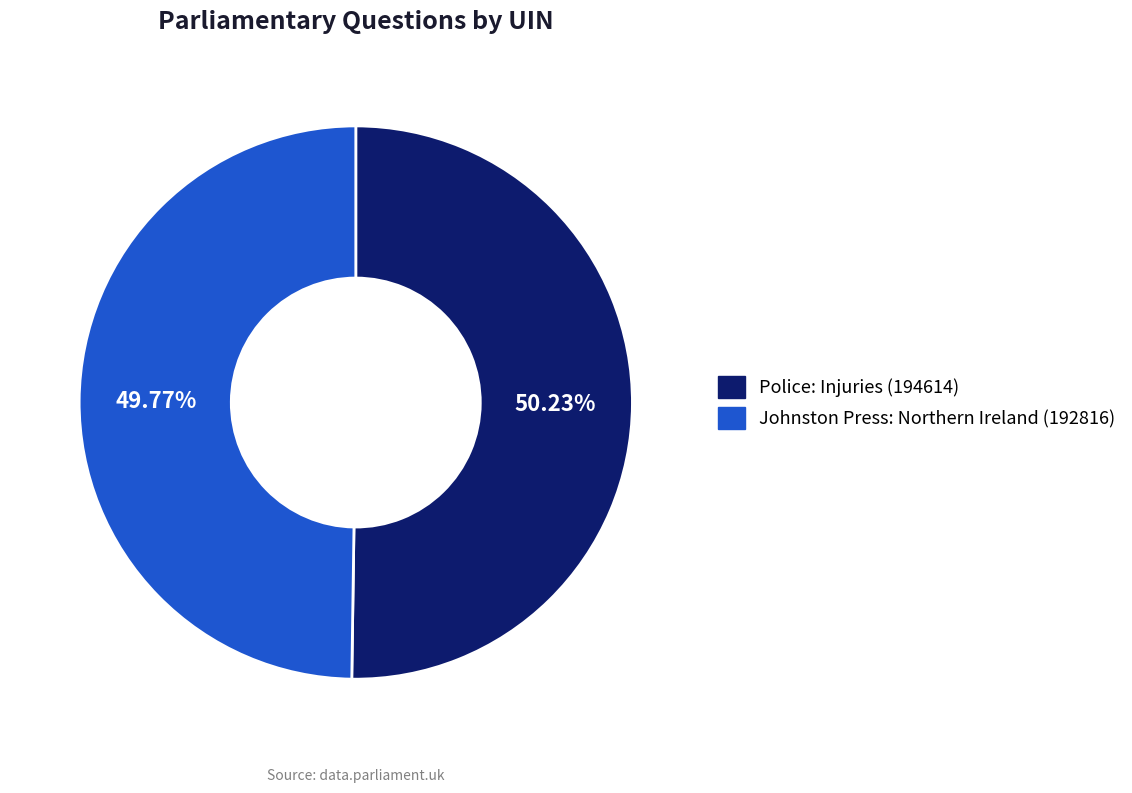

To the nearest percent, what is the average slice percentage?

50%